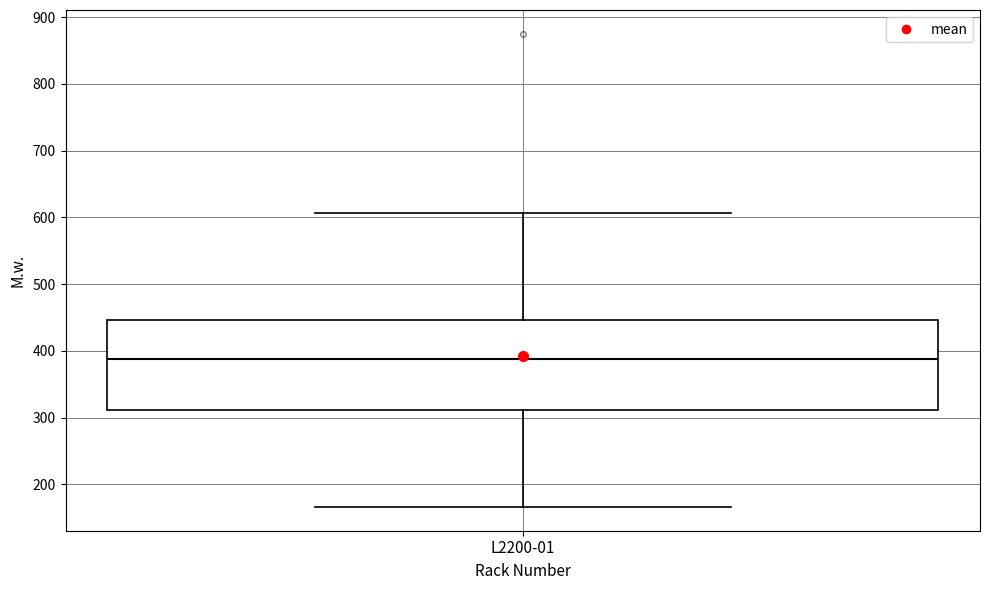

Where does the lower whisker of the box for L2200-01 end on the y-axis? The values are not printed on the chart, so give them approximately, as read against the axis.

170